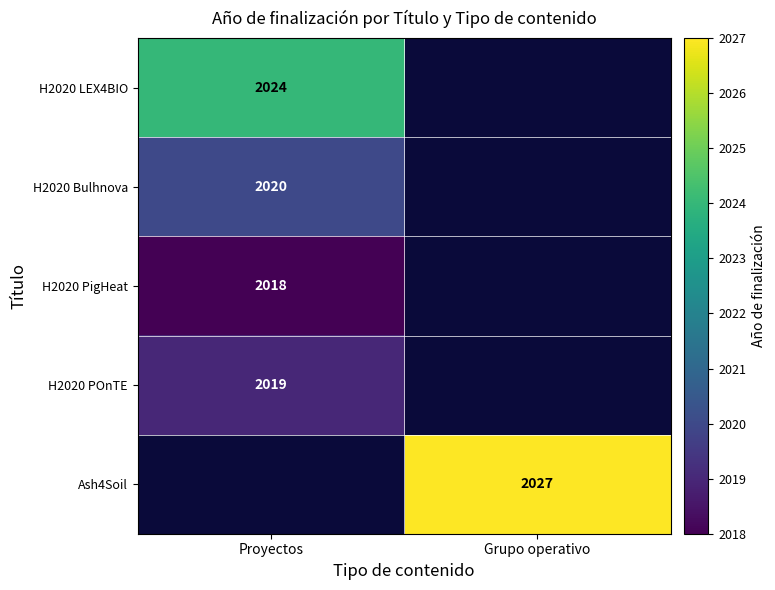

The H2020 POnTE series shows 2019 at Proyectos. True or false?

True